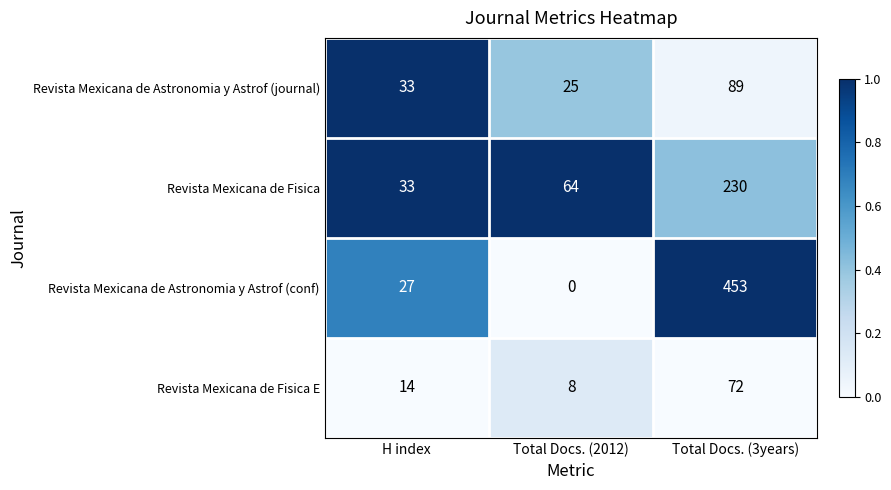

Is it true that Revista Mexicana de Fisica equals 57 at Total Docs. (3years)?

False